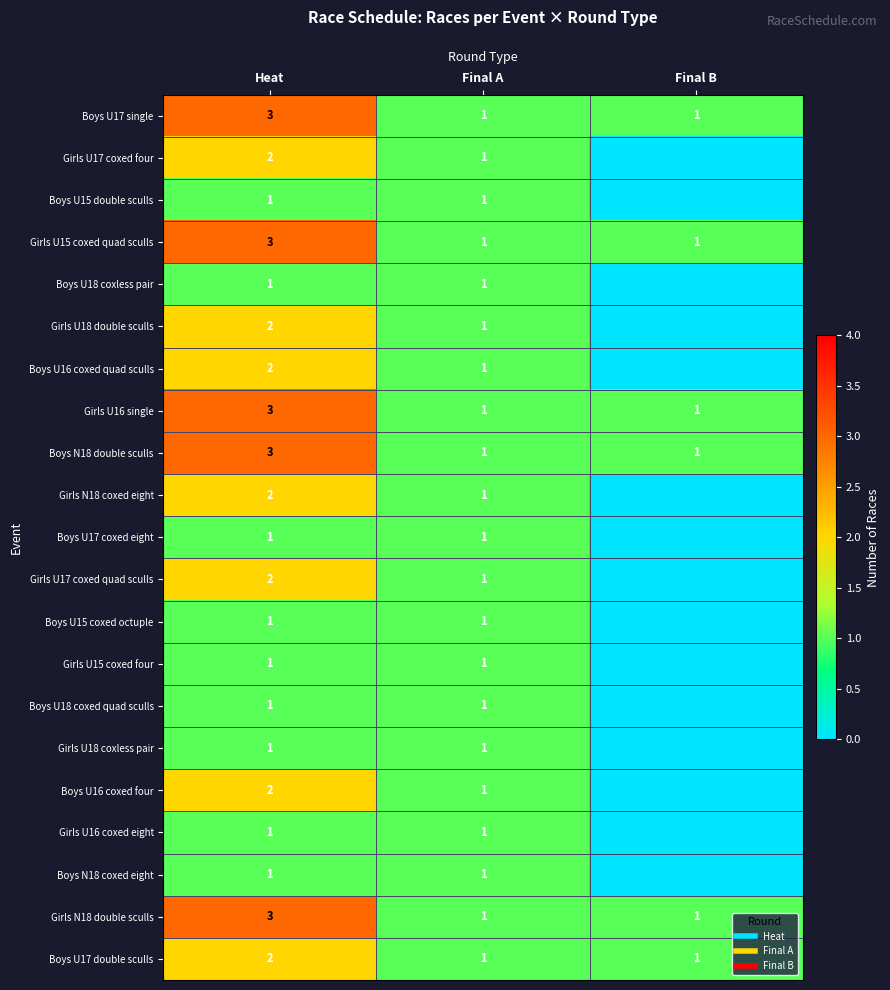

Rank the series at Heat from lowest to highest value.

Boys U15 double sculls, Boys U18 coxless pair, Boys U17 coxed eight, Boys U15 coxed octuple, Girls U15 coxed four, Boys U18 coxed quad sculls, Girls U18 coxless pair, Girls U16 coxed eight, Boys N18 coxed eight, Girls U17 coxed four, Girls U18 double sculls, Boys U16 coxed quad sculls, Girls N18 coxed eight, Girls U17 coxed quad sculls, Boys U16 coxed four, Boys U17 double sculls, Boys U17 single, Girls U15 coxed quad sculls, Girls U16 single, Boys N18 double sculls, Girls N18 double sculls